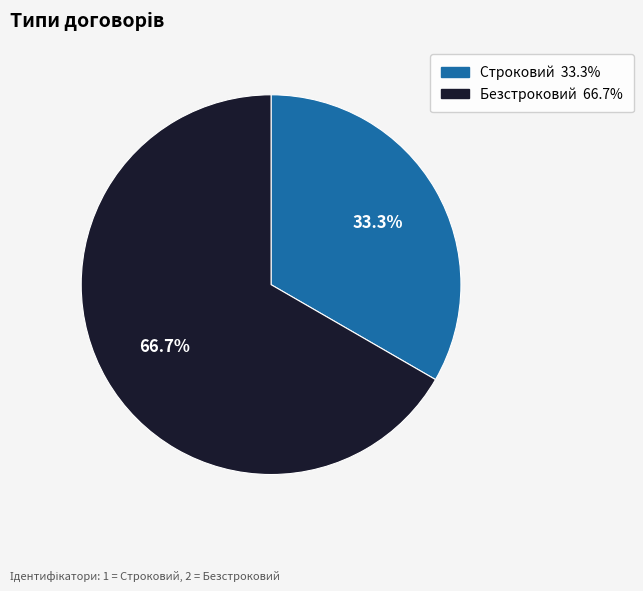

To the nearest percent, what percentage of the pie is Безстроковий?

67%